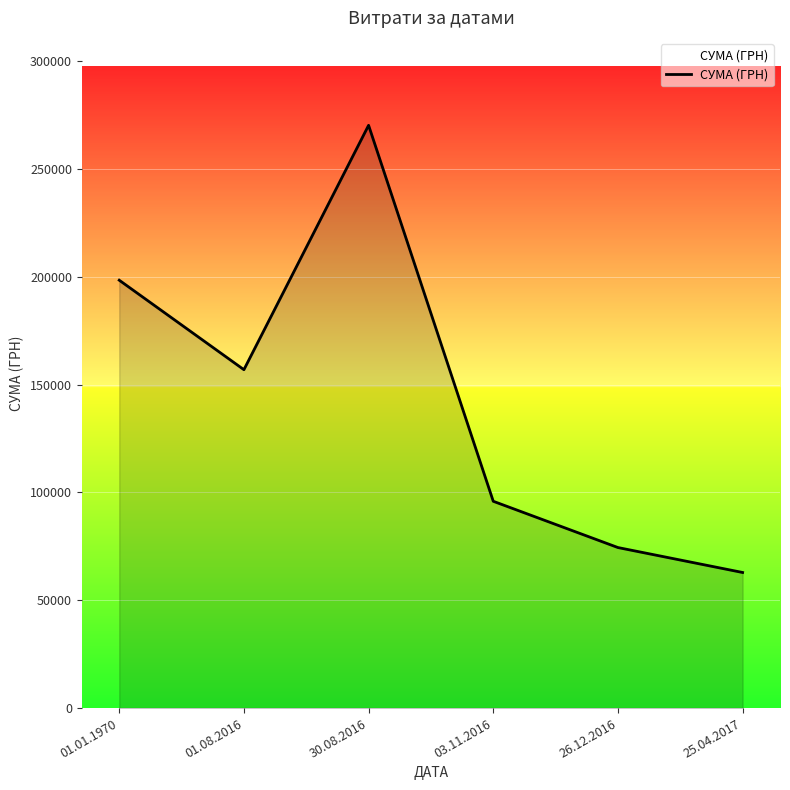

Rank the categories by value from highest to lowest.

30.08.2016, 01.01.1970, 01.08.2016, 03.11.2016, 26.12.2016, 25.04.2017